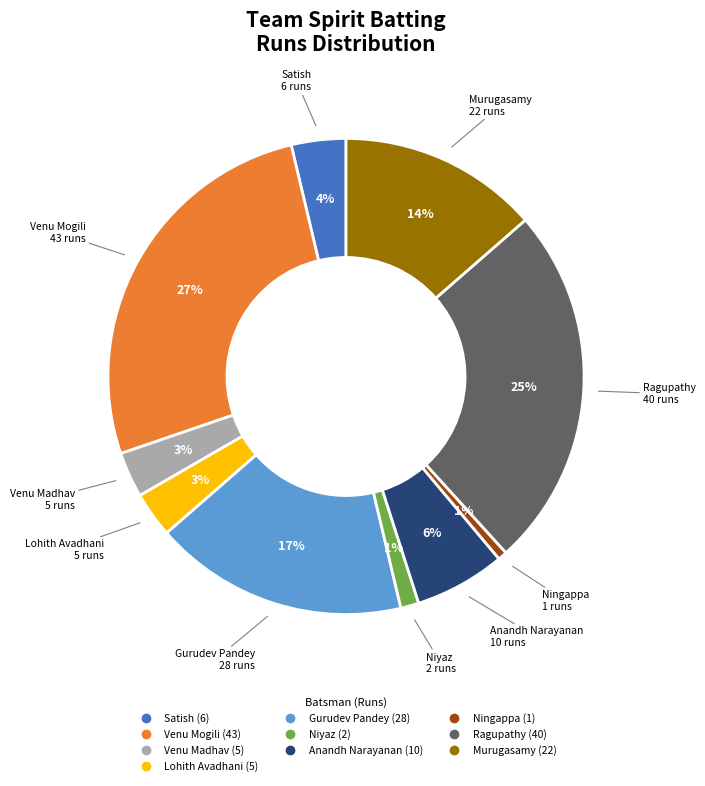

Is there any slice that represents more than half of the pie?

No